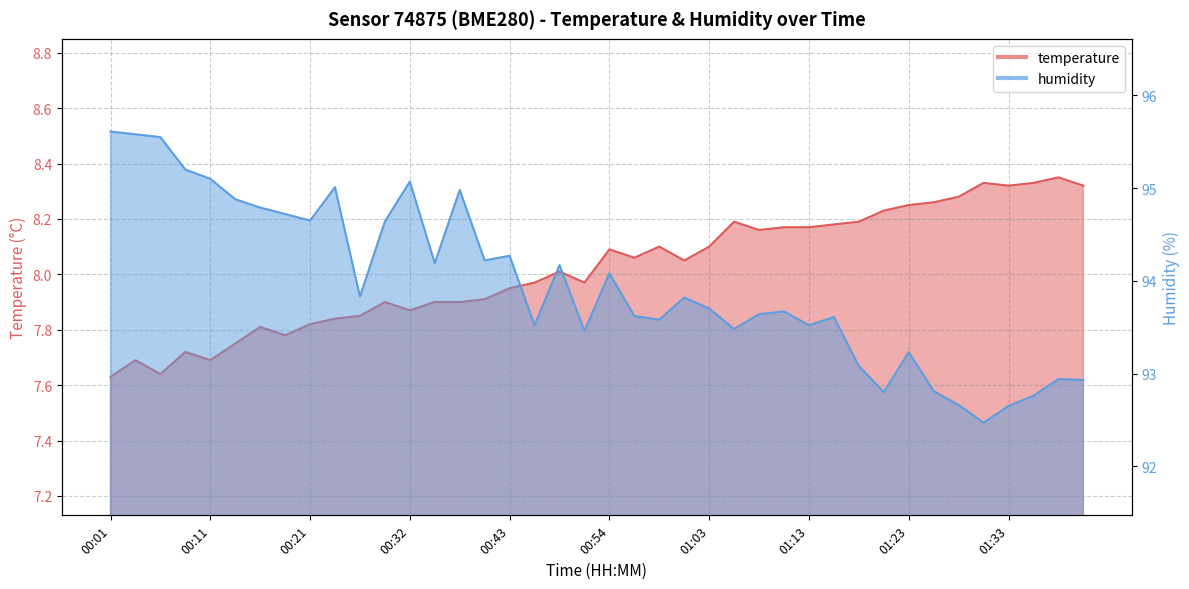

At which label is temperature closest to 7?

00:01